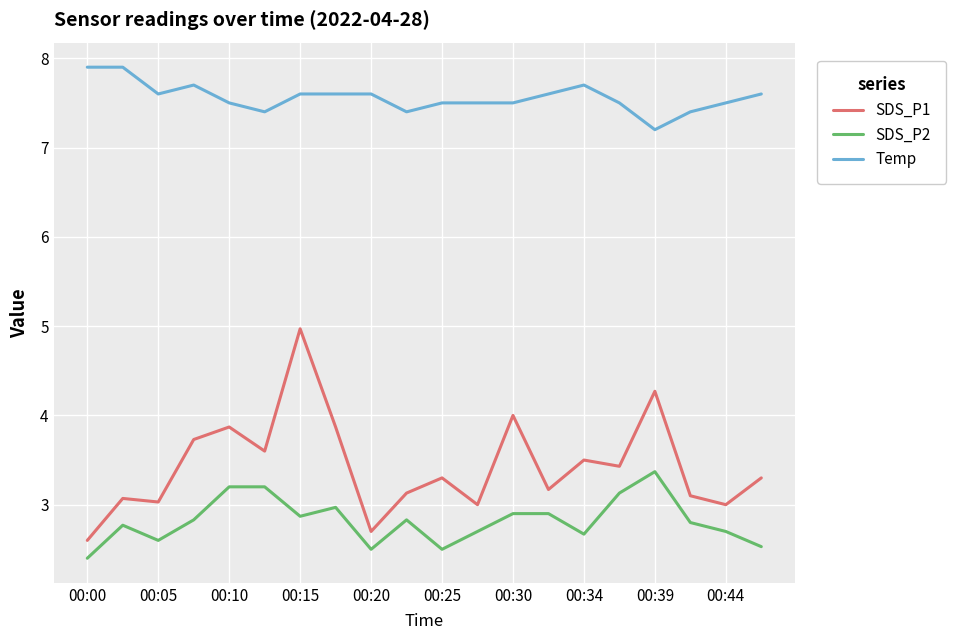

Which series has the largest total across all categories?

Temp